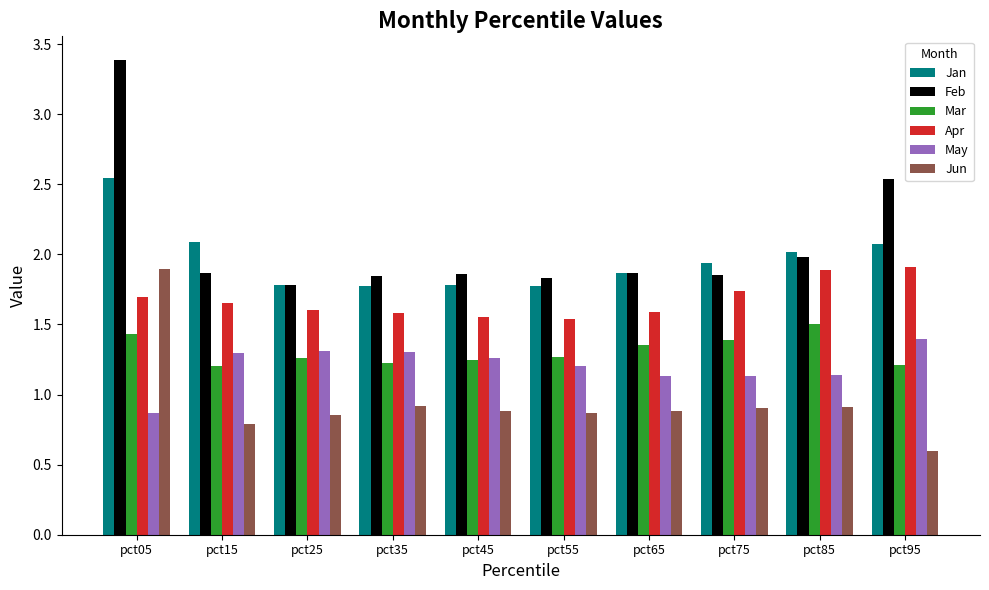

Between pct65 and pct85, which series saw the biggest shift?

Apr